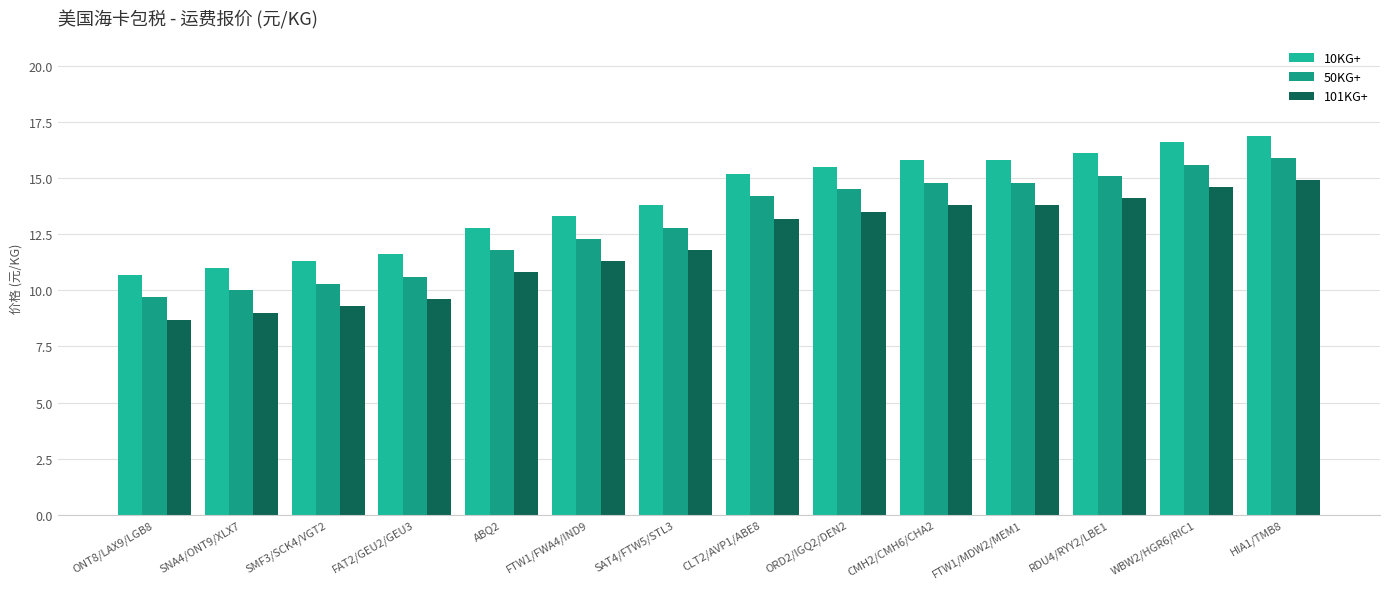

What position from the right is ONT8/LAX9/LGB8?

14